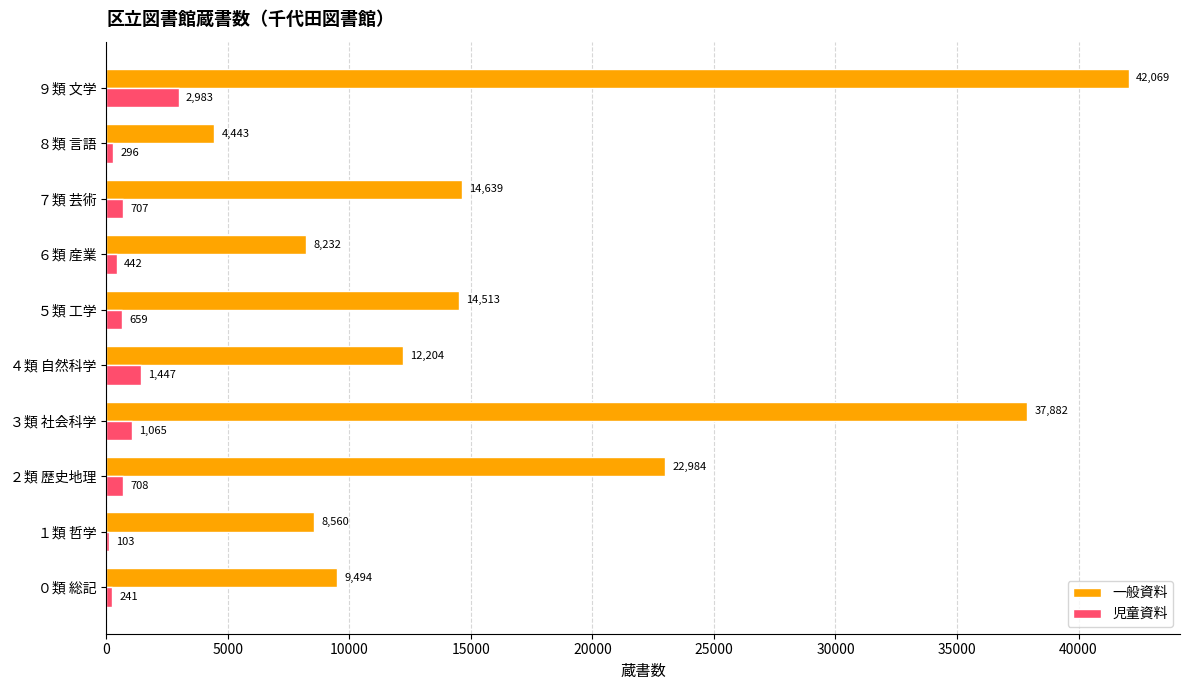

How many series are shown in this chart?

2